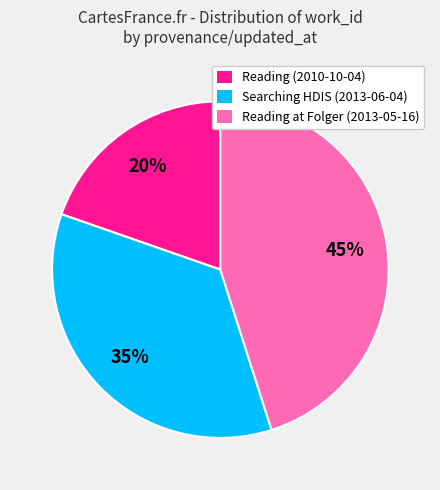

True or false: Reading (2010-10-04) accounts for 15% of the total.

False